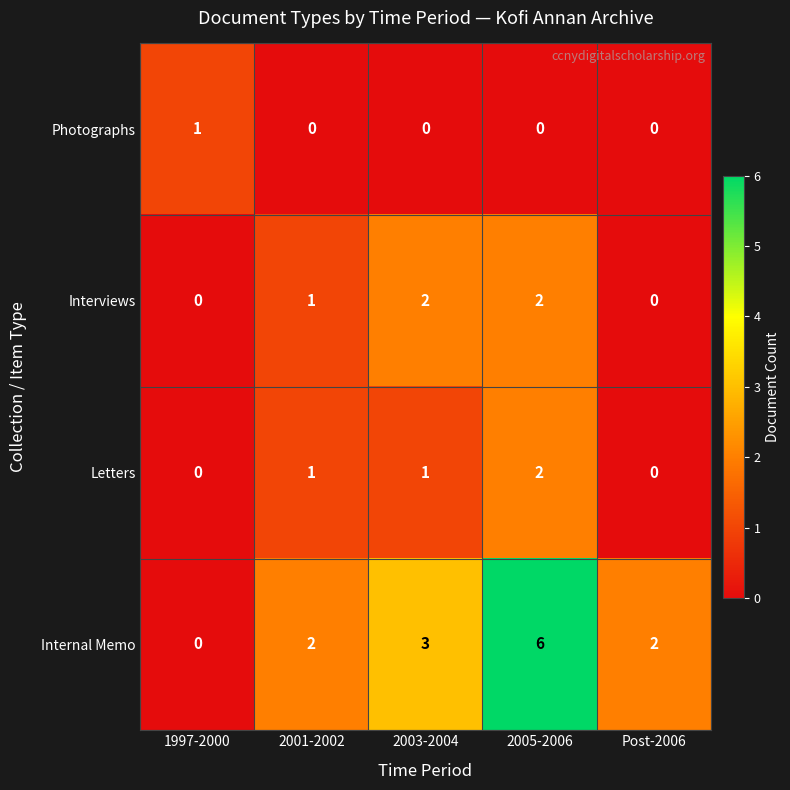

Is it true that Internal Memo equals 0 at 1997-2000?

True